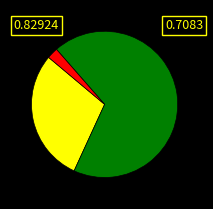

Does any single category account for the majority?

Yes